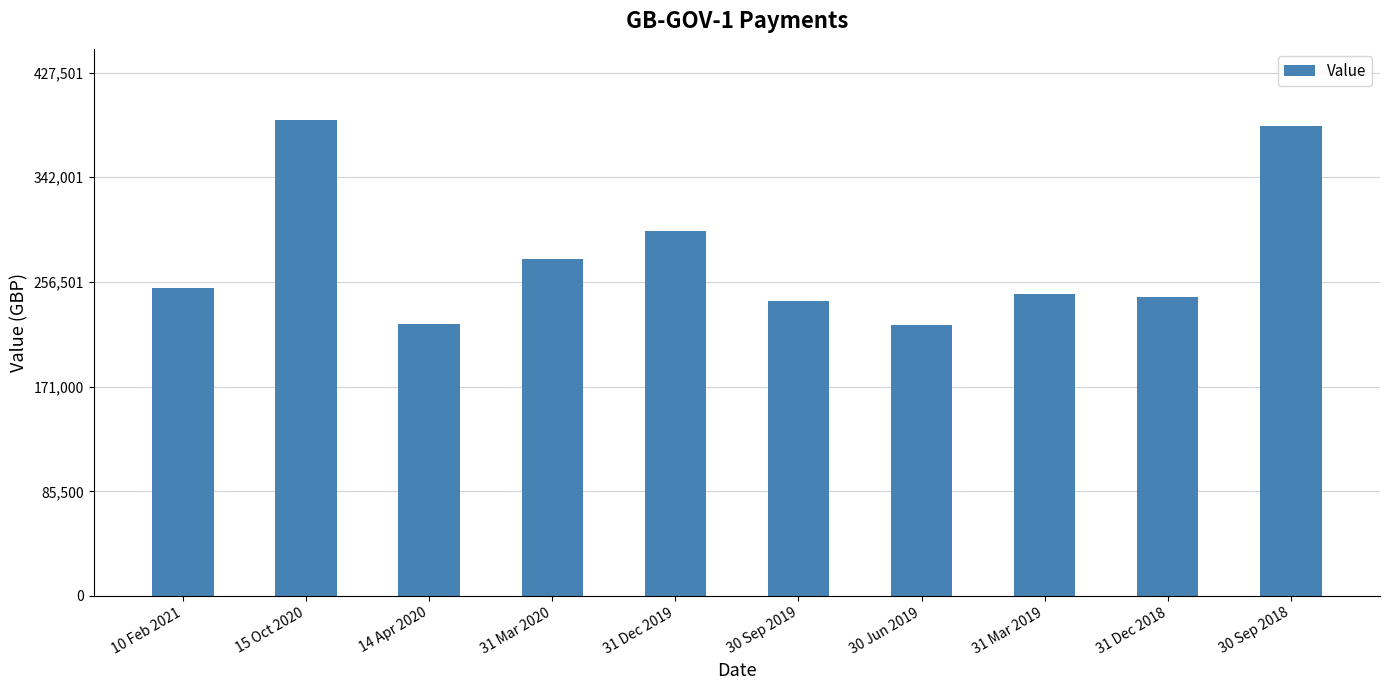

How many values are below 251222?

5